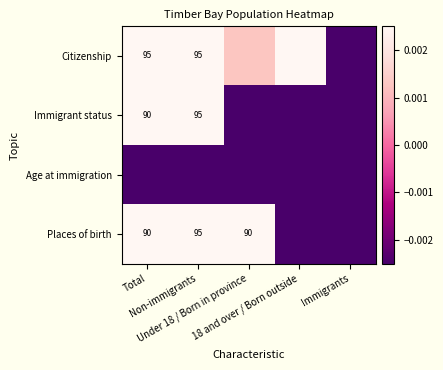

Which has a higher value, Under 18 / Born in province or 18 and over / Born outside?

18 and over / Born outside